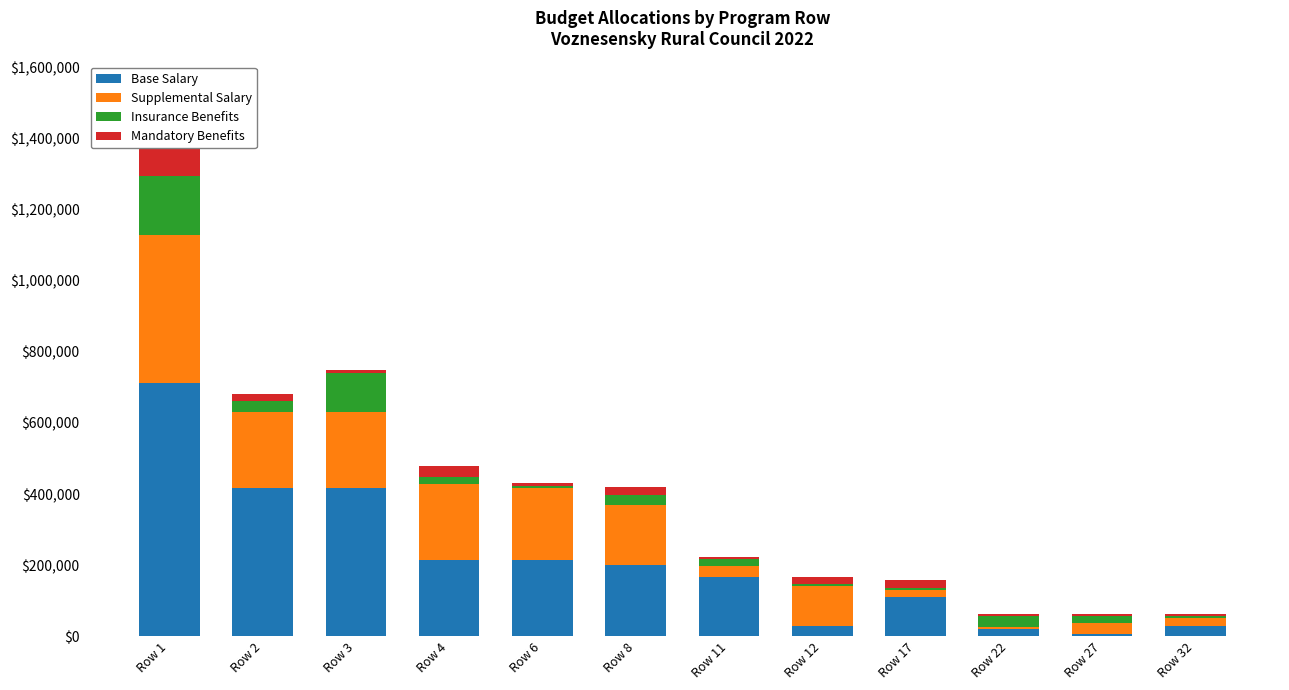

At how many categories does at least one series exceed 74209?

9